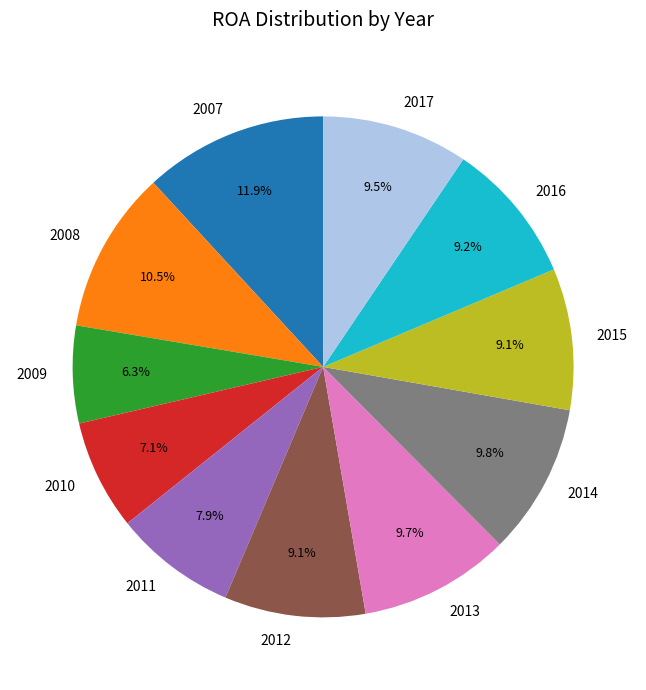

How many segments does this pie chart have?

11